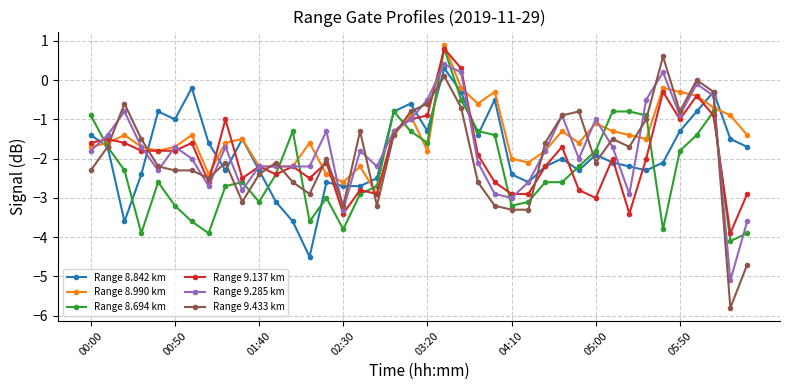

Which series has the largest total across all categories?

Range 8.990 km